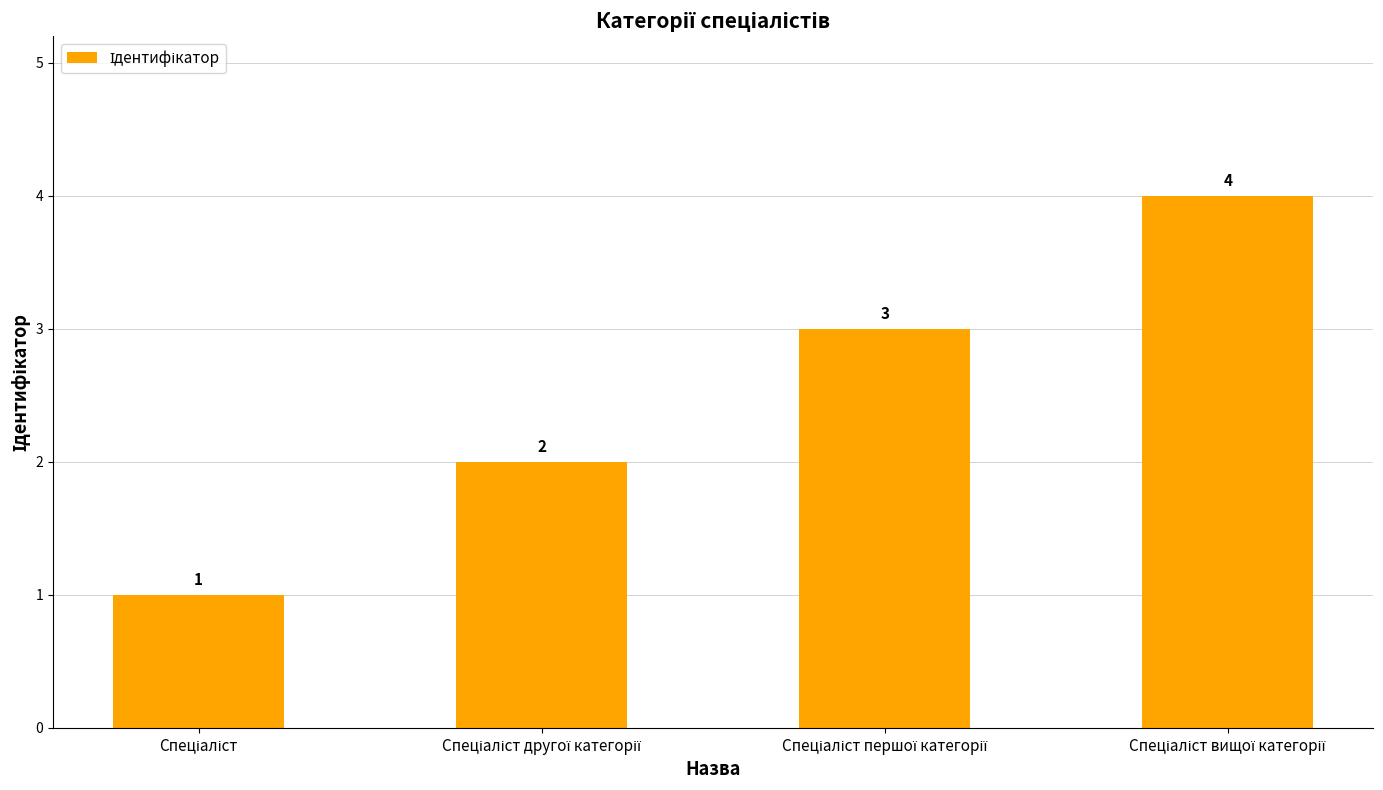

What is the maximum value shown in the chart?

4